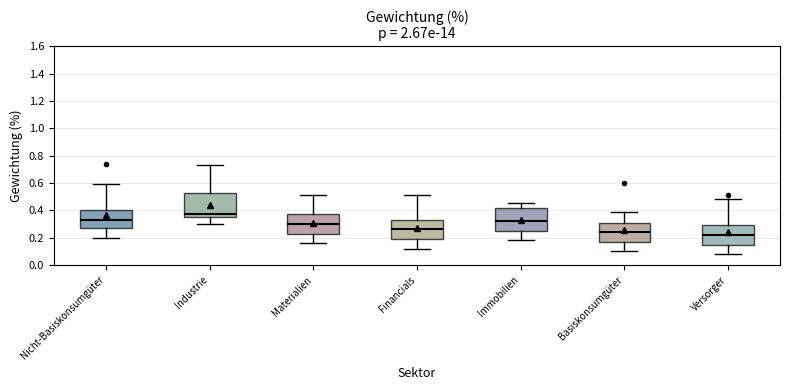

Reading left to right, transcribe this box plot: for each box, give where its median line is, the range the box spans, and where its two whiskers end, as read against the y-axis. The values are not printed on the chart, so give them approximately, as read against the axis.

Nicht-Basiskonsumgüter: median 0.34, box 0.28 to 0.40, whiskers 0.20 to 0.60
Industrie: median 0.38, box 0.36 to 0.54, whiskers 0.30 to 0.74
Materialien: median 0.30, box 0.24 to 0.38, whiskers 0.16 to 0.52
Financials: median 0.26, box 0.20 to 0.34, whiskers 0.12 to 0.52
Immobilien: median 0.32, box 0.26 to 0.42, whiskers 0.18 to 0.46
Basiskonsumgüter: median 0.24, box 0.18 to 0.32, whiskers 0.10 to 0.40
Versorger: median 0.22, box 0.16 to 0.30, whiskers 0.08 to 0.48